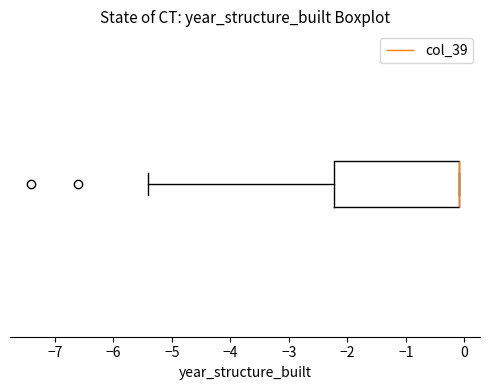

Read this box plot against the x-axis: the position of the median line, the range covered by the box, and the ends of both whiskers. The values are not printed on the chart, so give them approximately, as read against the axis.

median -0.1 (drawn on the box's right edge), box -2.2 to -0.1, whiskers -5.4 to -0.1